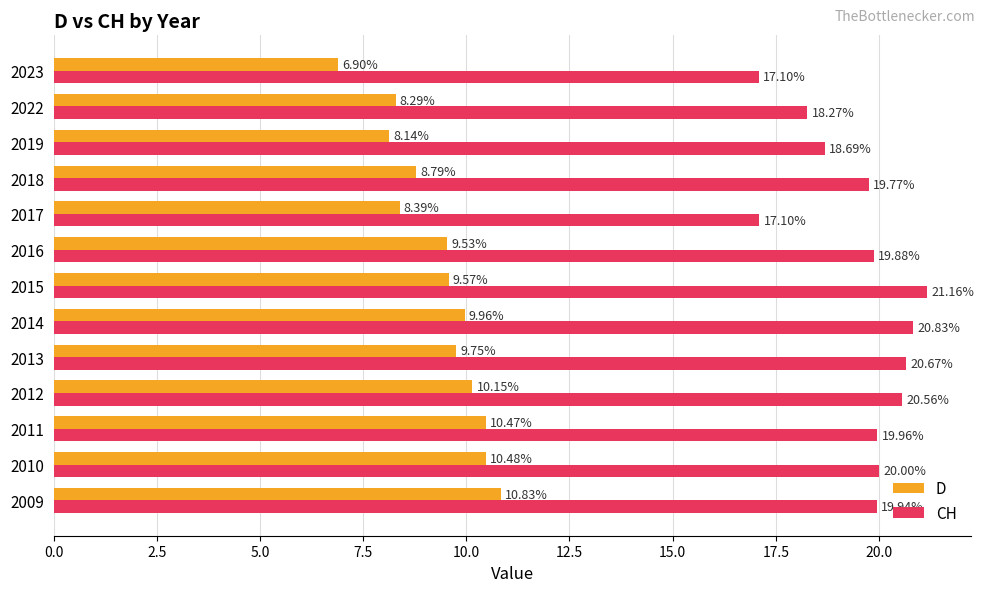

At which label is CH closest to 19?

2019